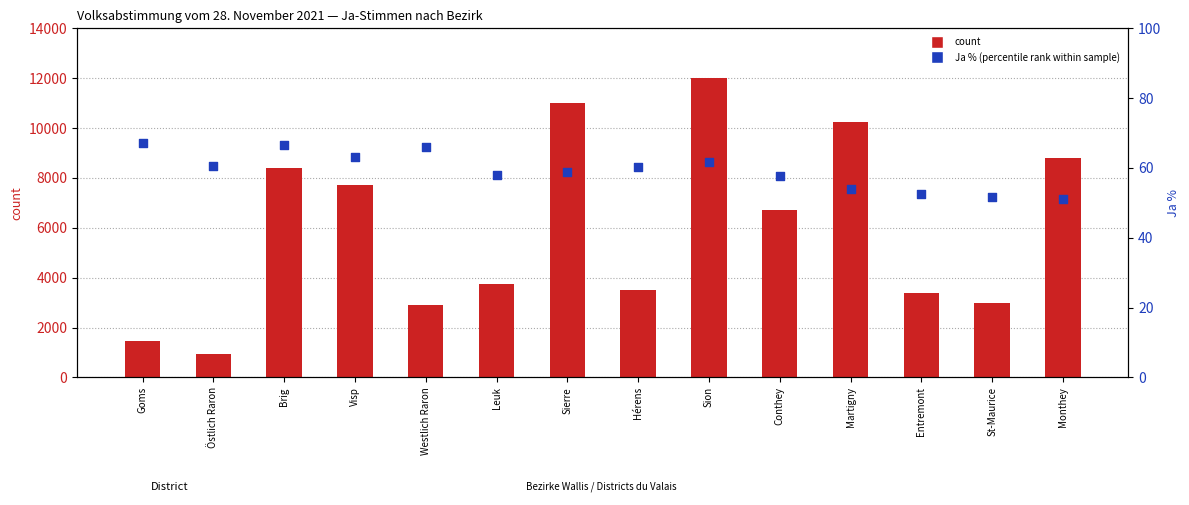

At how many categories does at least one series exceed 11263?

1